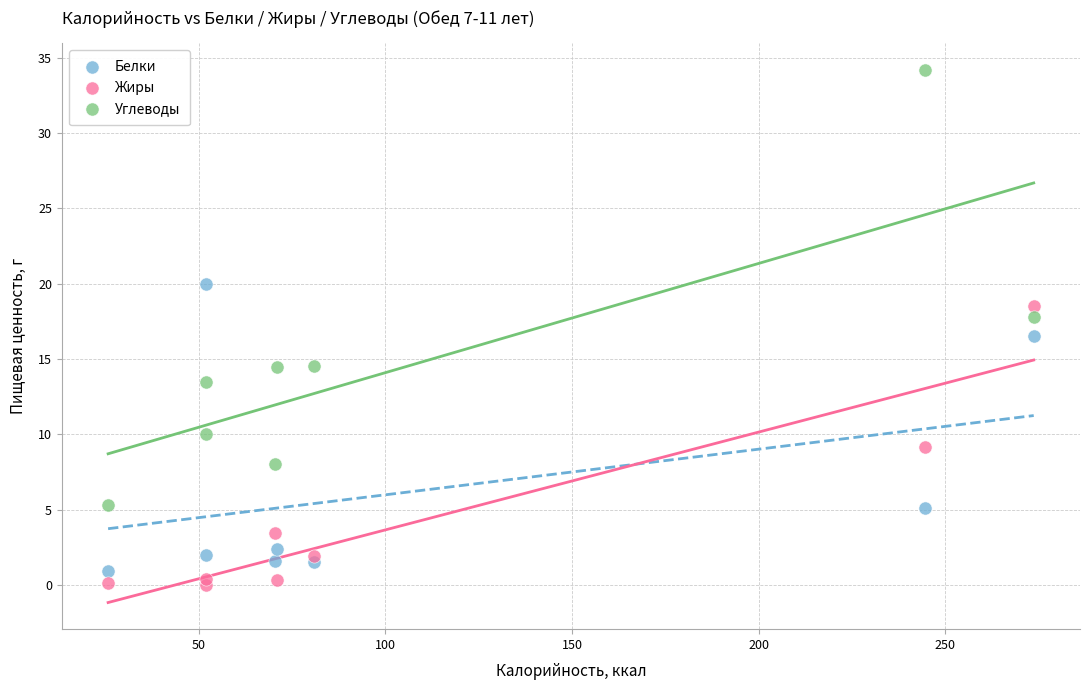

Which series contains the highest Y value?

Углеводы